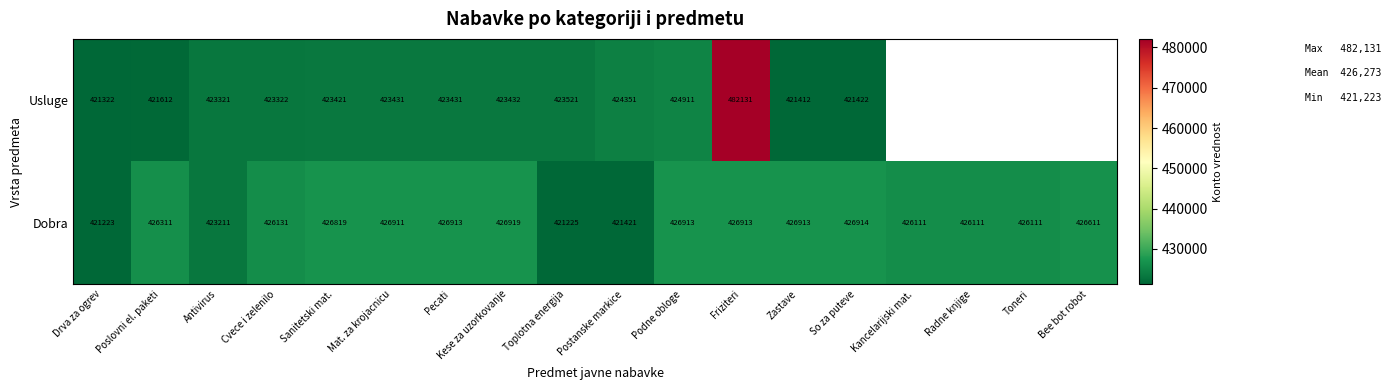

Is the value of Usluge at Postanske markice greater than the value of Dobra at Drva za ogrev?

Yes